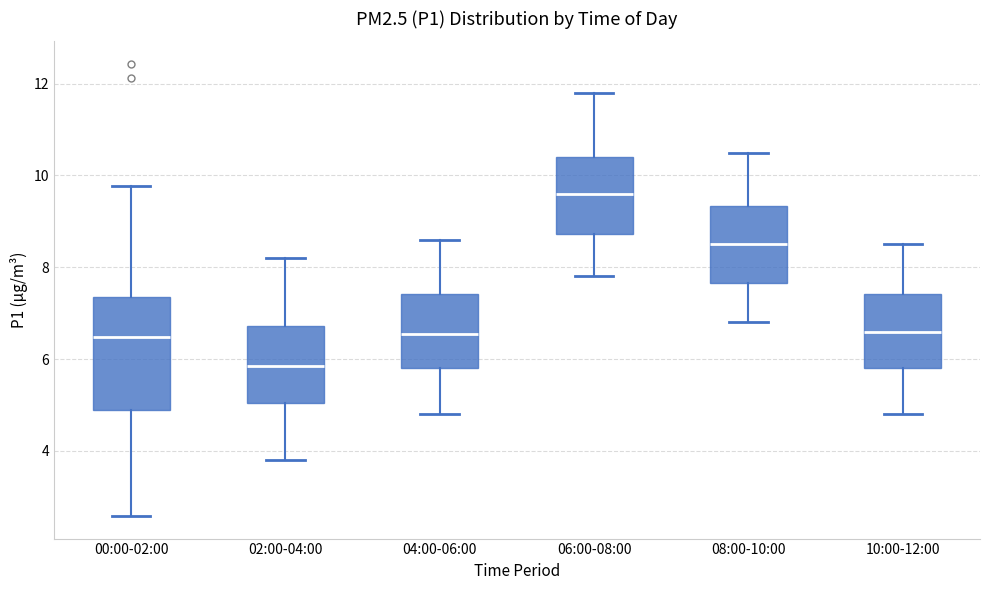

Reading left to right, read every box against the y-axis: the position of its median line, the range the box covers, and the ends of its whiskers. The values are not printed on the chart, so give them approximately, as read against the axis.

00:00-02:00: median 6.4, box 4.8 to 7.4, whiskers 2.6 to 9.8
02:00-04:00: median 5.8, box 5.0 to 6.8, whiskers 3.8 to 8.2
04:00-06:00: median 6.6, box 5.8 to 7.4, whiskers 4.8 to 8.6
06:00-08:00: median 9.6, box 8.8 to 10.4, whiskers 7.8 to 11.8
08:00-10:00: median 8.6, box 7.6 to 9.4, whiskers 6.8 to 10.6
10:00-12:00: median 6.6, box 5.8 to 7.4, whiskers 4.8 to 8.6